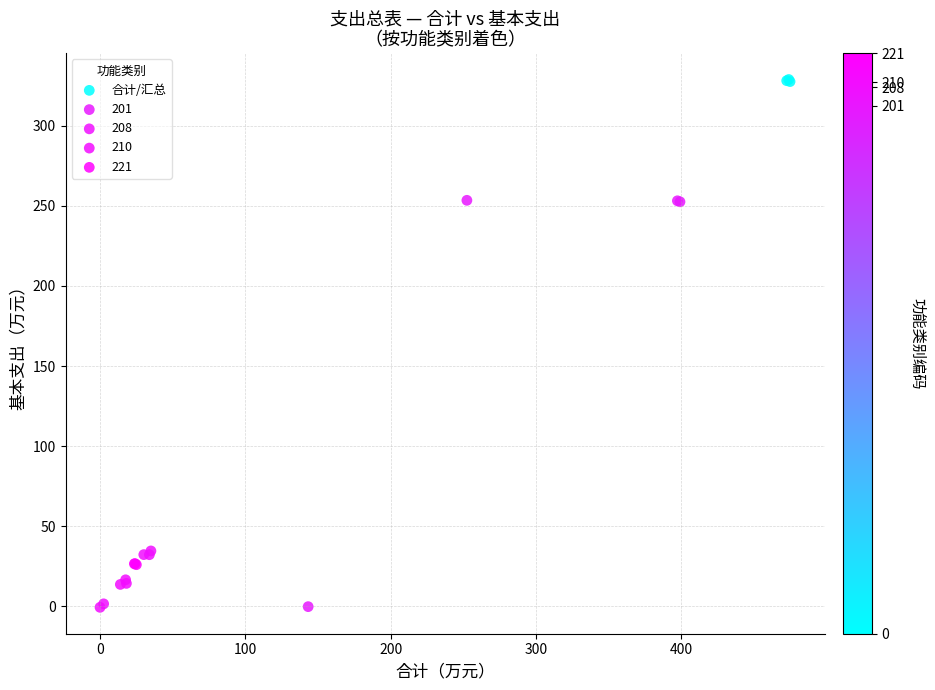

Which series has the widest spread of Y values?

201